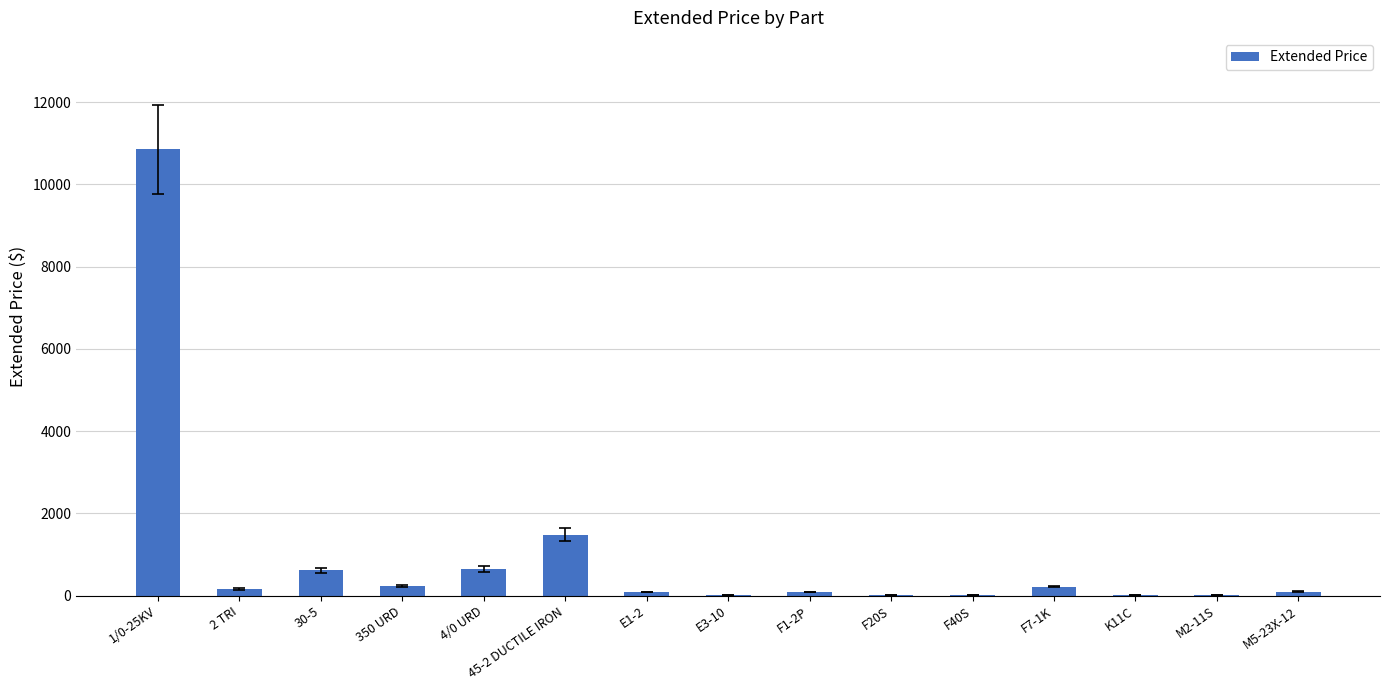

What is the sum of all values?

14532.0